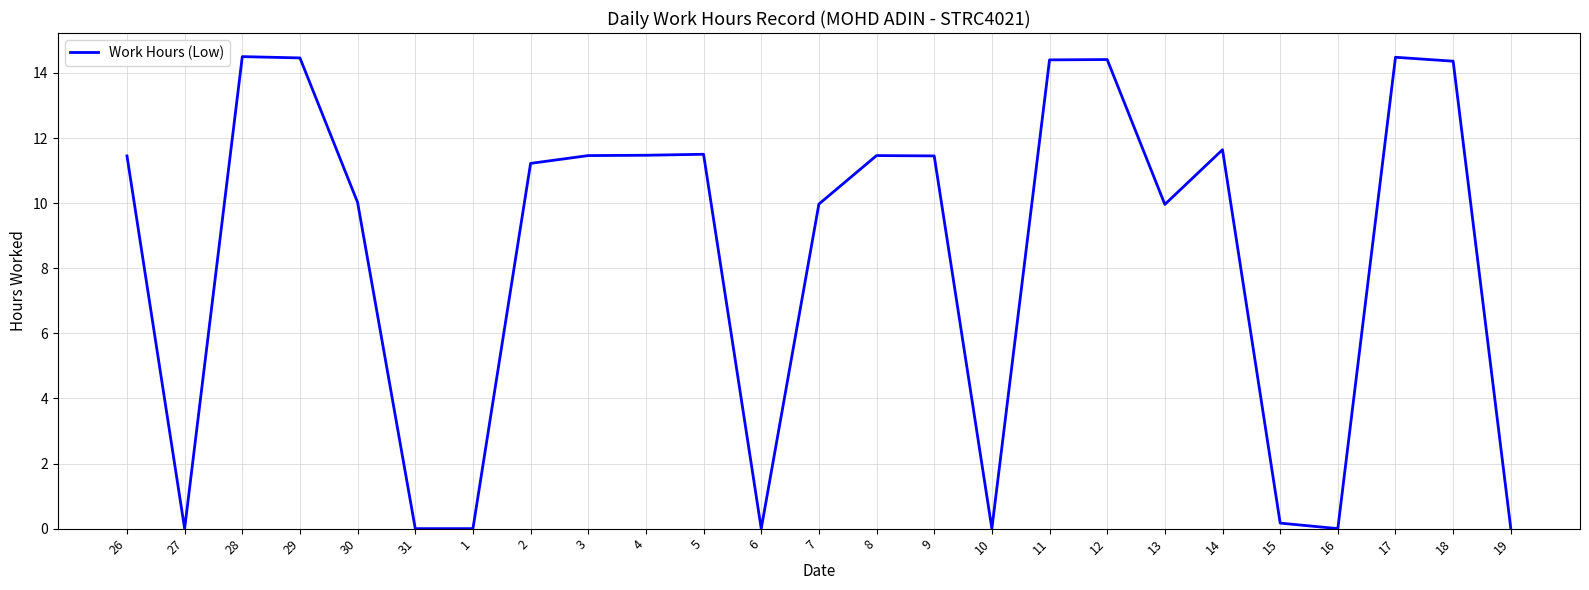

What value does the data have at 17?

14.5